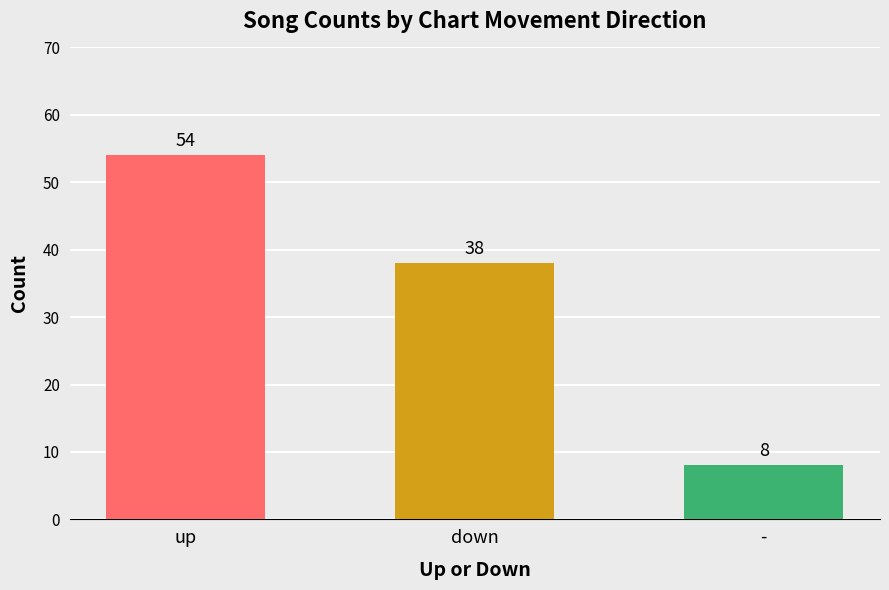

Does the chart contain any negative values?

No